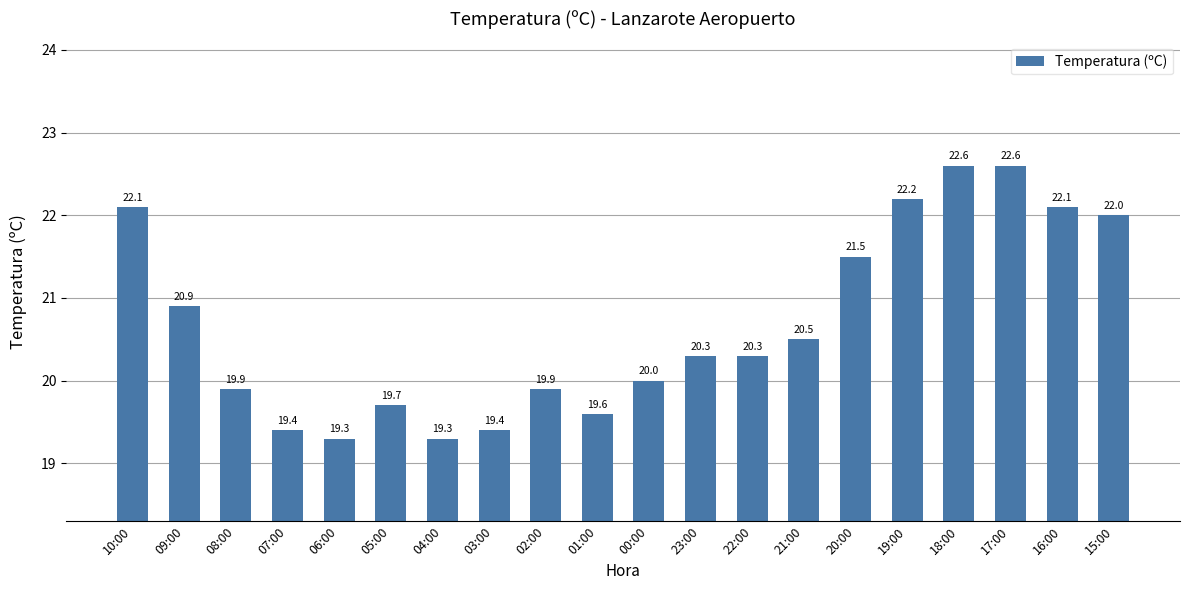

What value does the data have at 08:00?

19.9